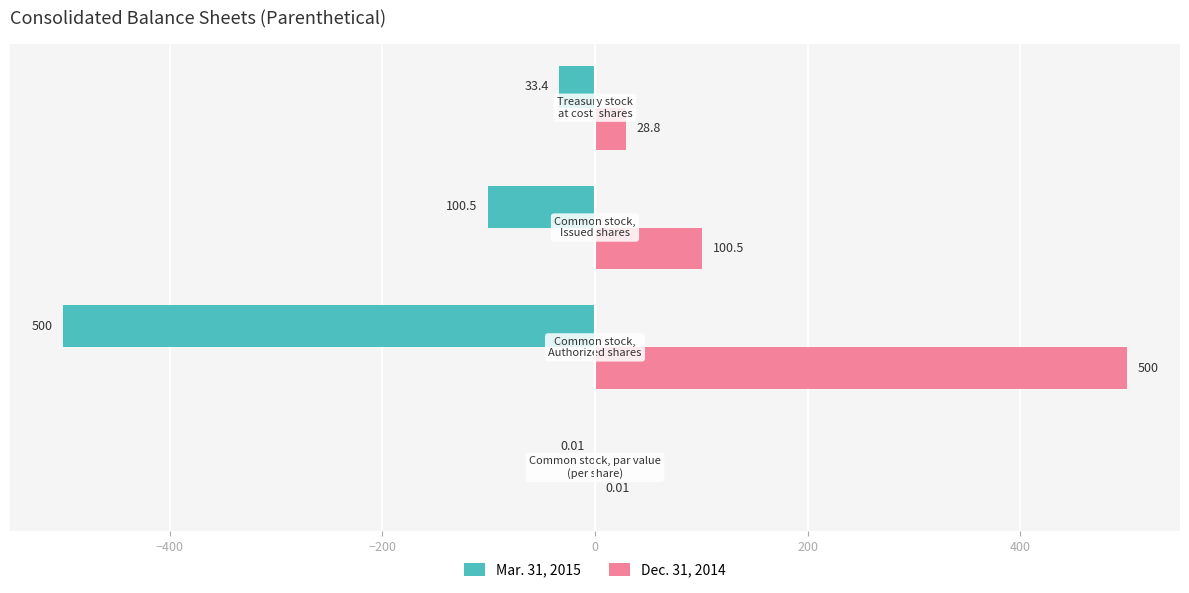

Which series has the largest total across all categories?

Dec. 31, 2014